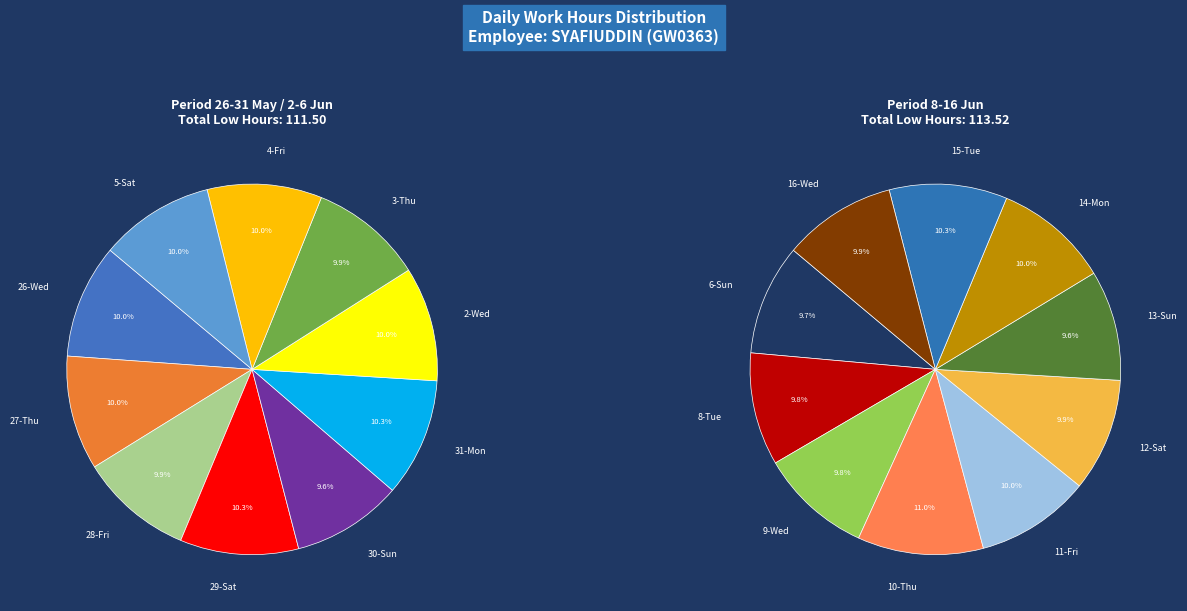

How many slices are in this pie chart?

20